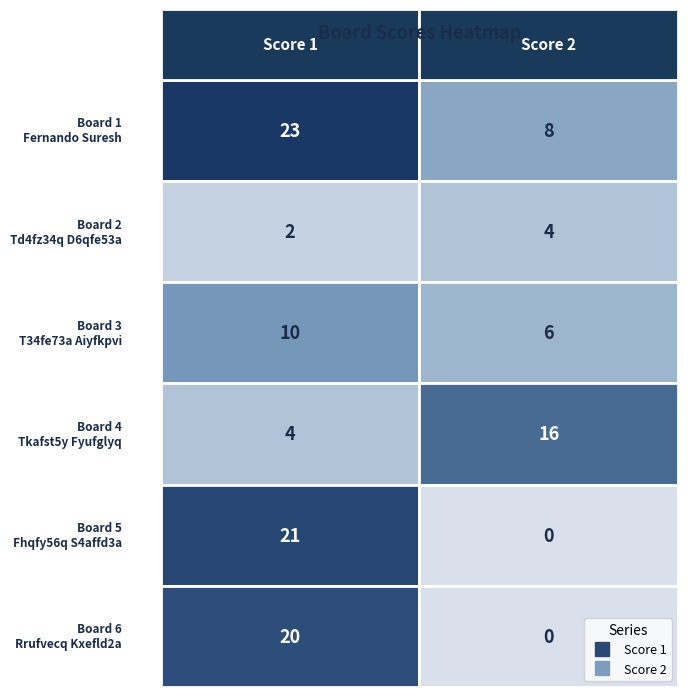

What is the difference between the maximum and minimum values in the Board 6 series?

20